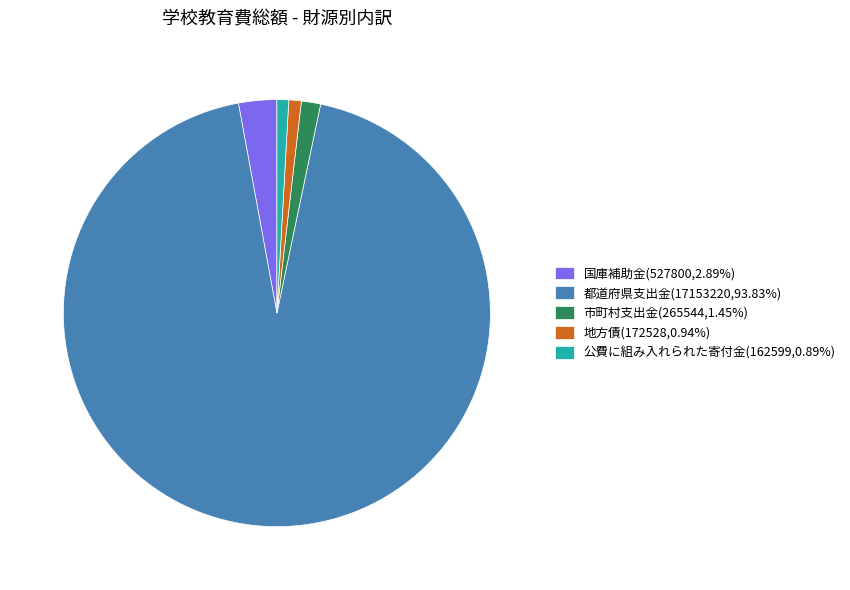

Do 都道府県支出金(17153220,93.83%) and 市町村支出金(265544,1.45%) together represent more than half of the pie?

Yes